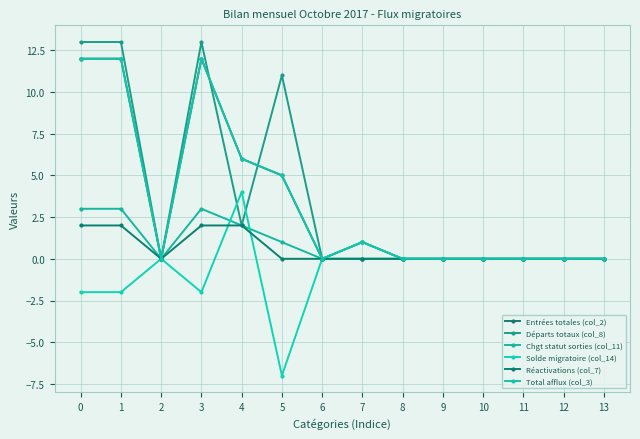

True or false: Chgt statut sorties (col_11) has a value of 0 at 7.

True